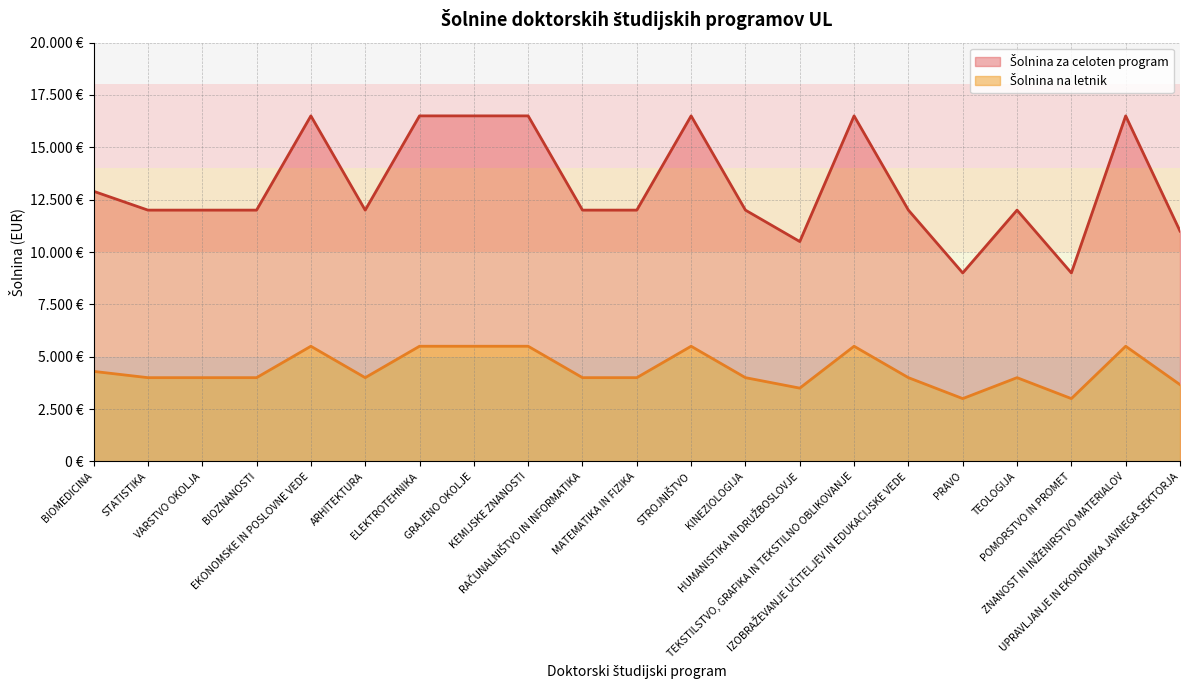

How many lines are shown in the chart?

2